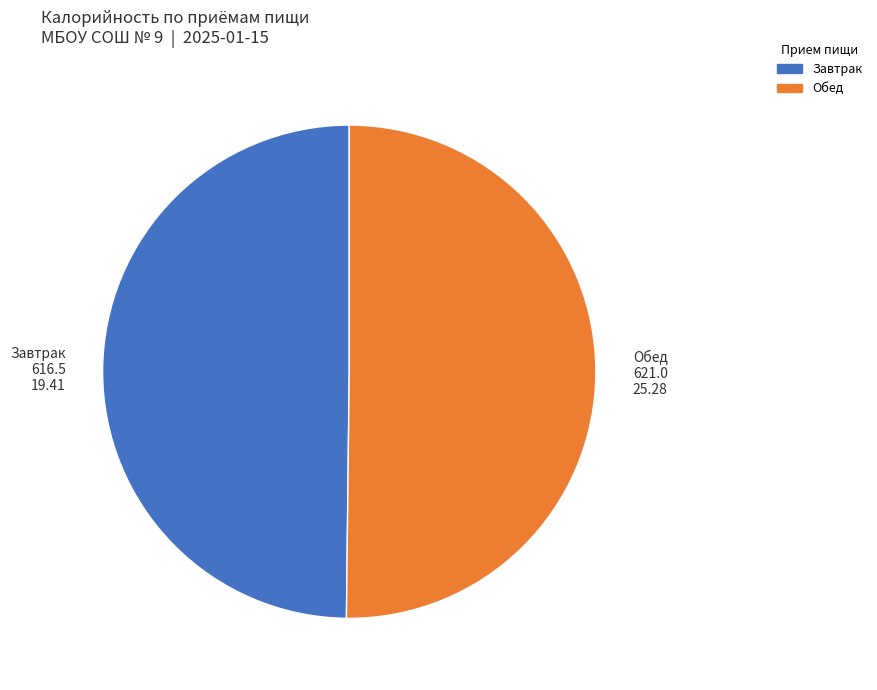

What is the ratio of the value at Обед to the value at Завтрак?

1.0